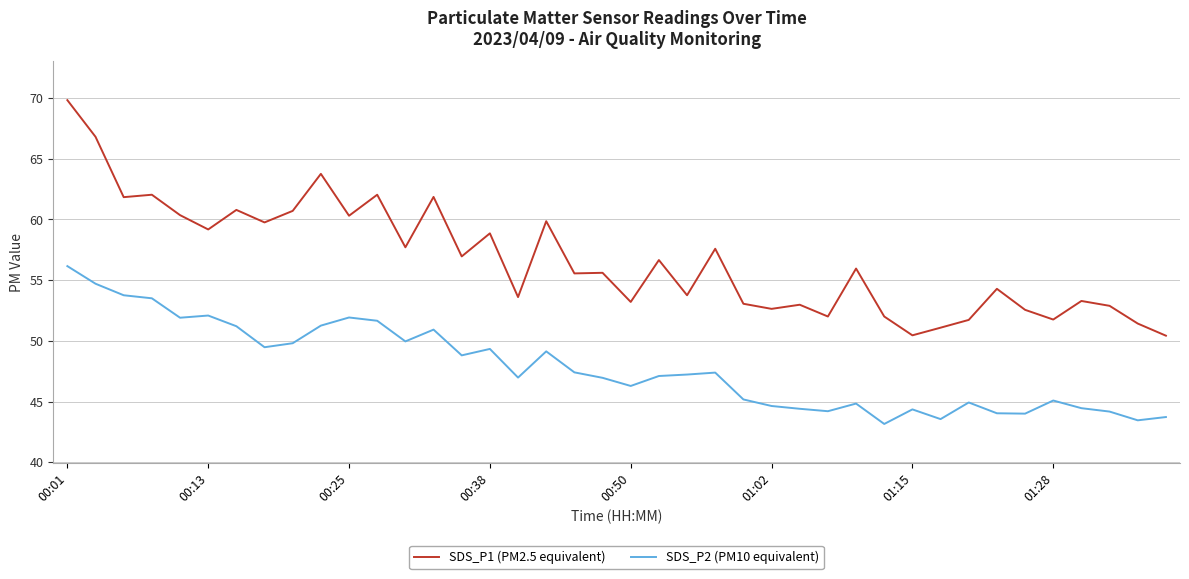

In SDS_P2 (PM10 equivalent), how many points are higher than both neighbors (excluding endpoints)?

10